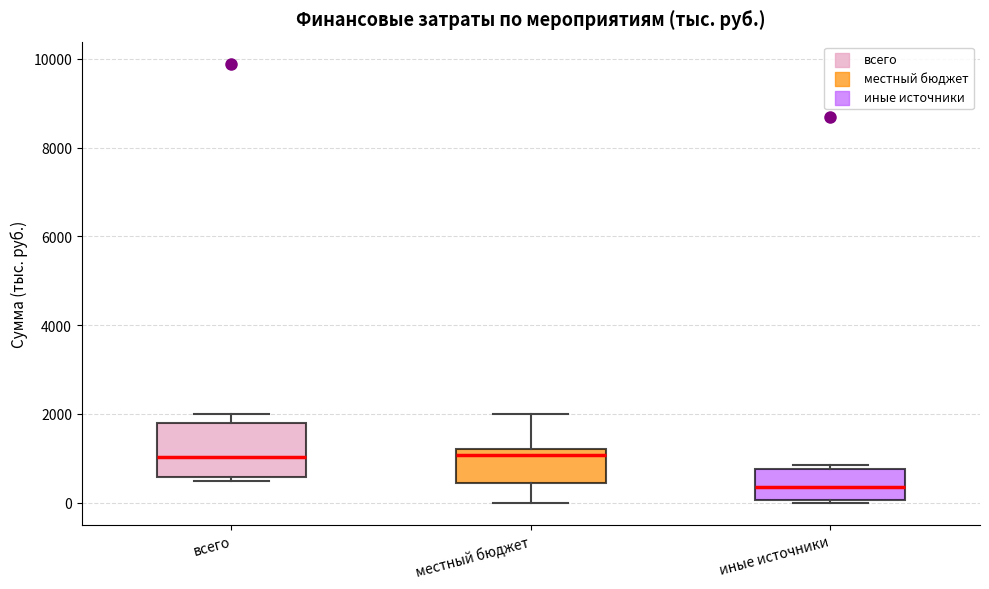

Reading left to right, transcribe this box plot: for each box, give where its median line is, the range the box spans, and where its two whiskers end, as read against the y-axis. The values are not printed on the chart, so give them approximately, as read against the axis.

всего: median 1000, box 600 to 1800, whiskers 400 to 2000
местный бюджет: median 1000, box 400 to 1200, whiskers 0 to 2000
иные источники: median 400, box 0 to 800, whiskers 0 to 800 (just above the box's upper edge)